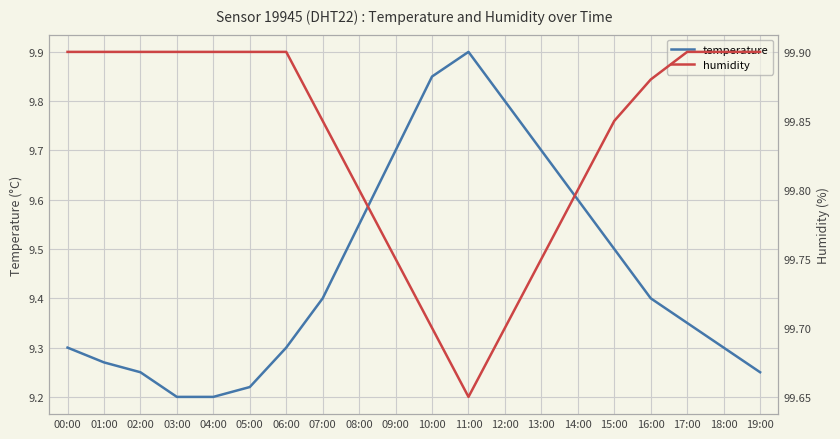

True or false: humidity has a value of 99.9 at 03:00.

True